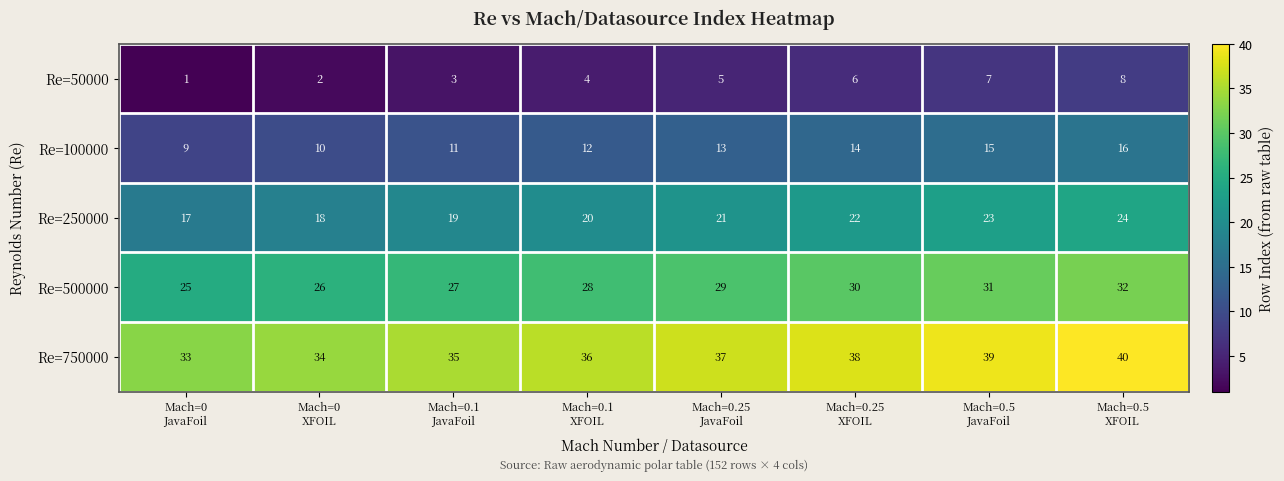

What is the difference between the maximum and second lowest values in the Re=100000 series?

6